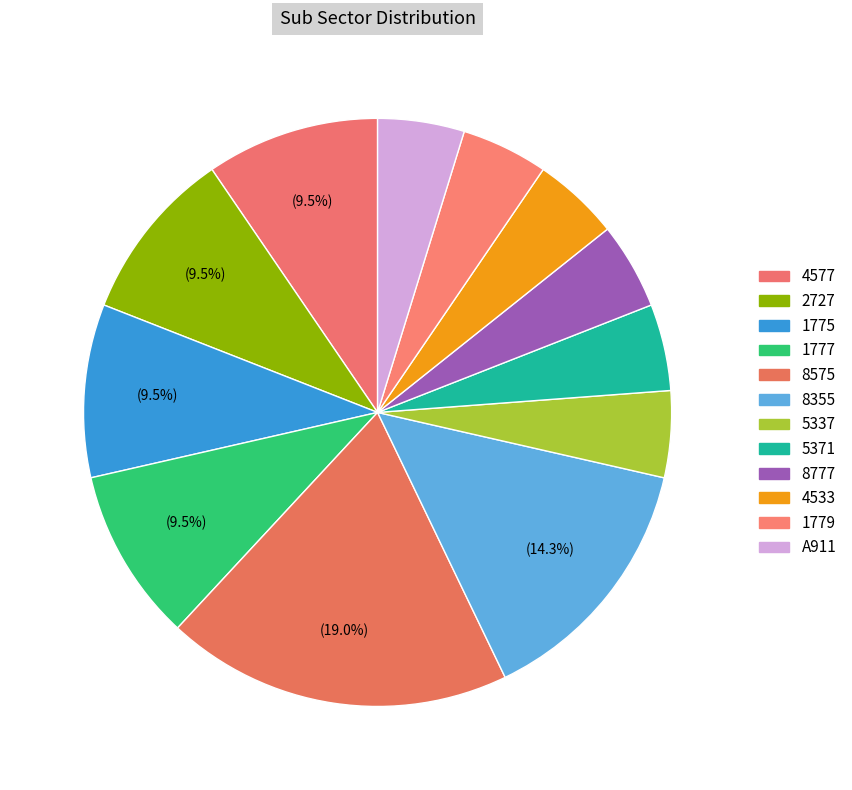

How many slices are in this pie chart?

12